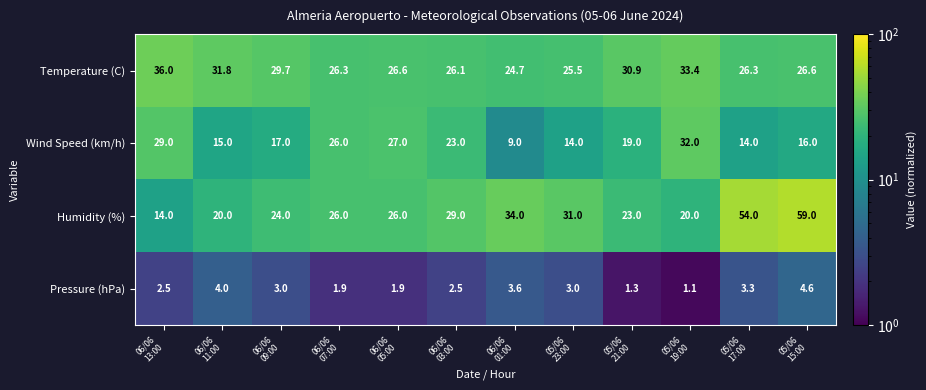

Which label corresponds to the largest value in the chart?

05/06
15:00